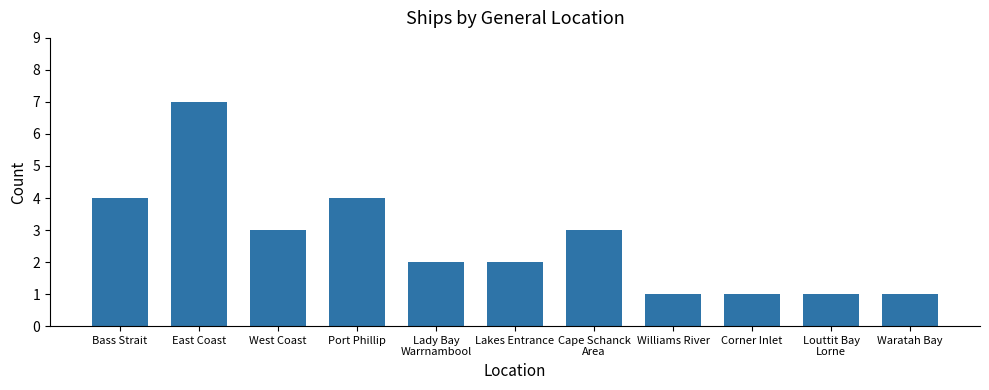

What is the greatest value displayed?

7